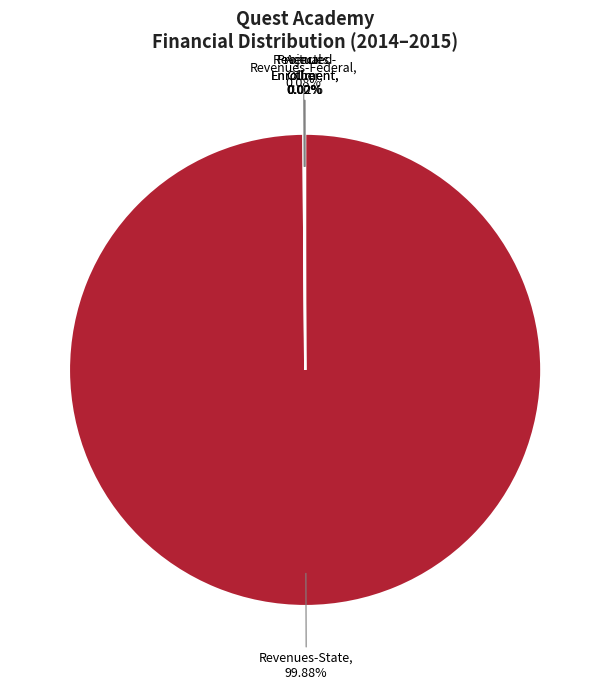

Which category has the biggest portion of the pie?

Revenues-State